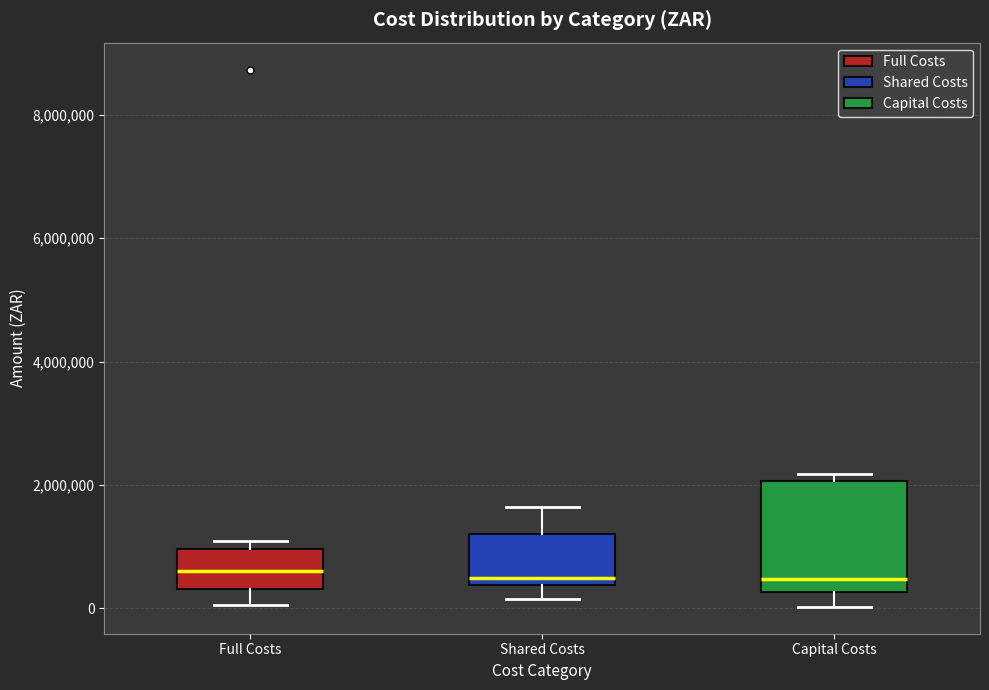

Reading left to right, transcribe this box plot: for each box, give where its median line is, the range the box spans, and where its two whiskers end, as read against the y-axis. The values are not printed on the chart, so give them approximately, as read against the axis.

Full Costs: median 600000, box 400000 to 1000000, whiskers 0 to 1000000 (just above the box's upper edge)
Shared Costs: median 400000 (just above the box's lower edge), box 400000 to 1200000, whiskers 200000 to 1600000
Capital Costs: median 400000, box 200000 to 2000000, whiskers 0 to 2200000